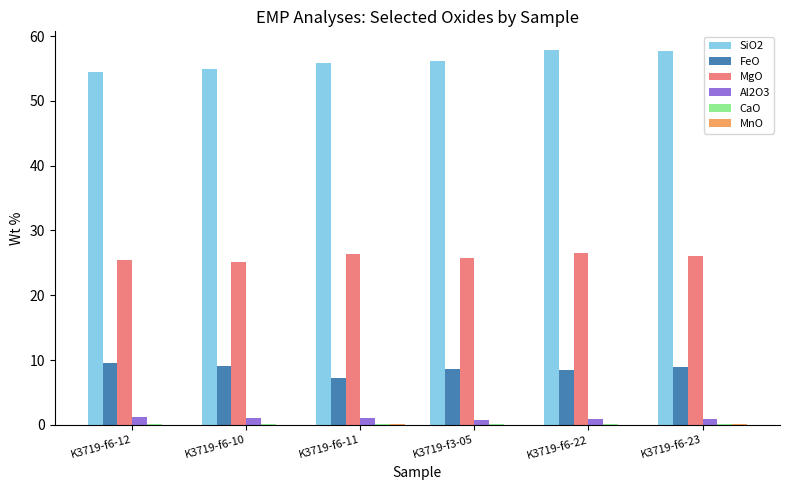

Which series has the largest total across all categories?

SiO2